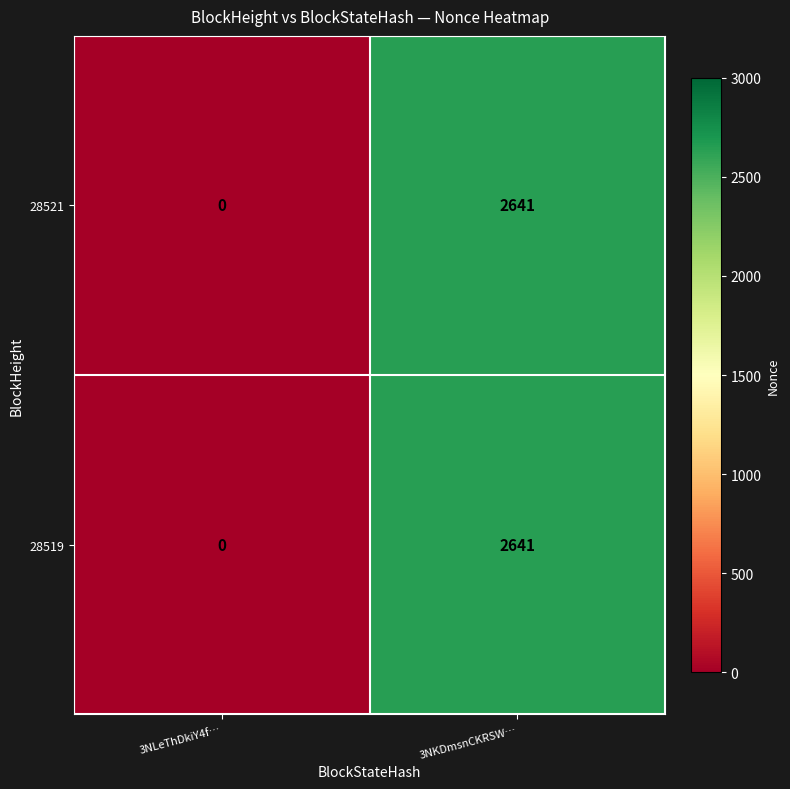

What is the difference between the 28519 values at 3NLeThDkiY4f… and 3NKDmsnCKRSW…?

2641